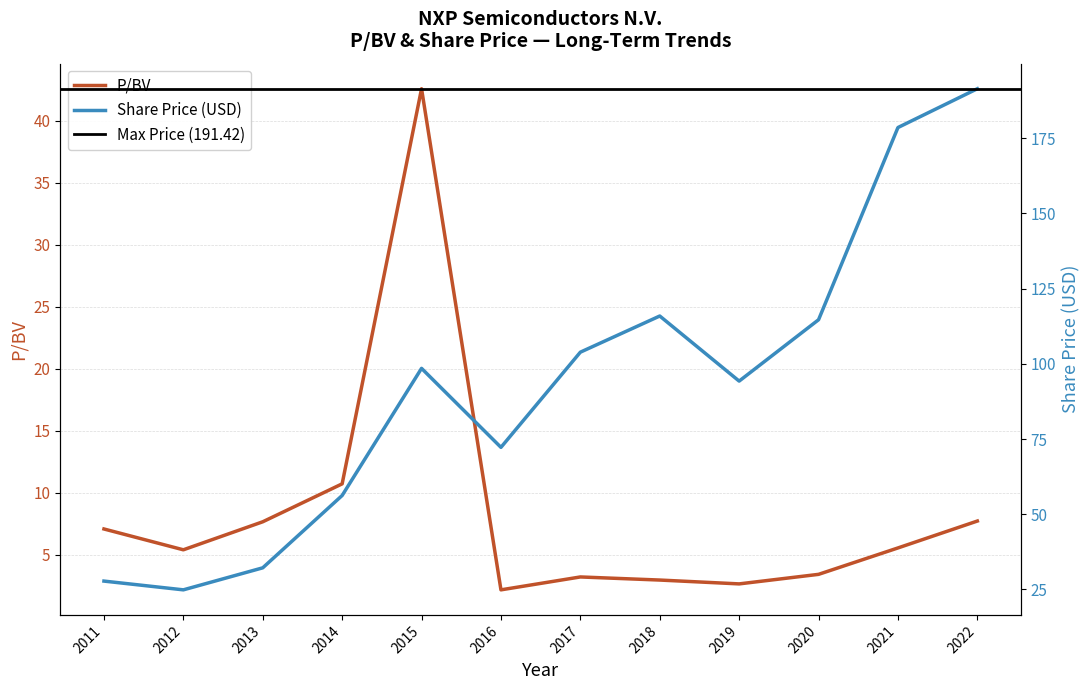

What value does the P/BV series have at 2011?

7.1